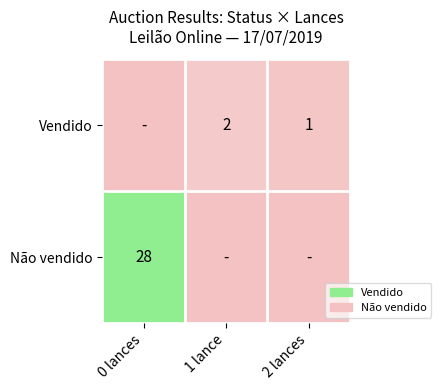

Is the value of Não vendido at 0 lances greater than the value of Vendido at 2 lances?

Yes